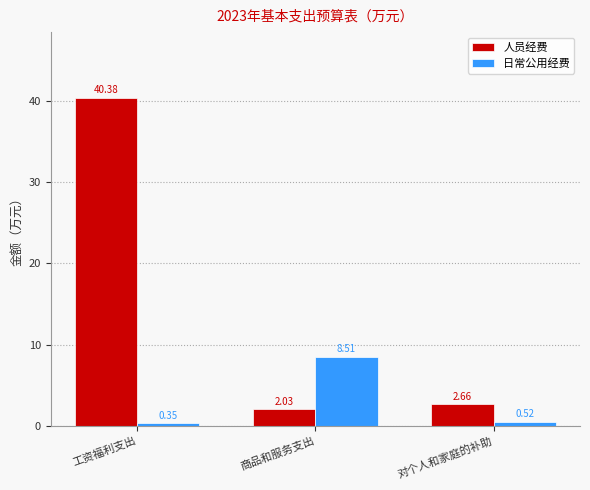

Which series changed the most between 工资福利支出 and 商品和服务支出?

人员经费